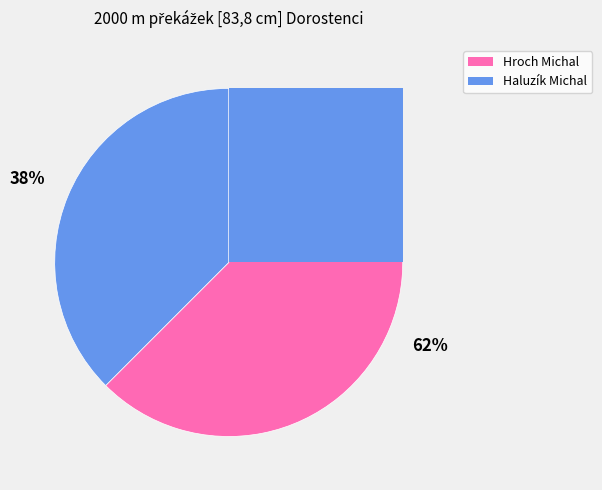

How many segments does this pie chart have?

2